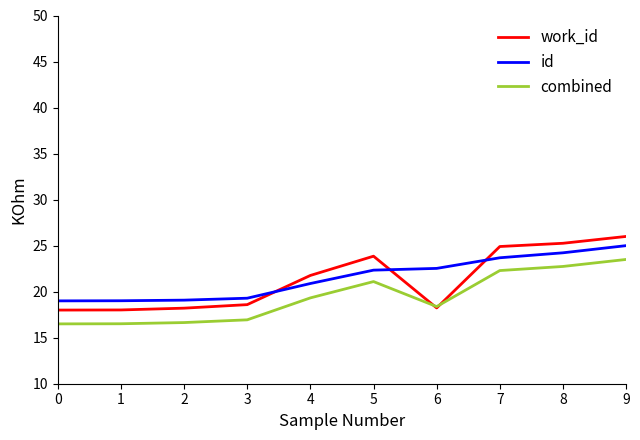

At which category is the sum across all series the highest?

9